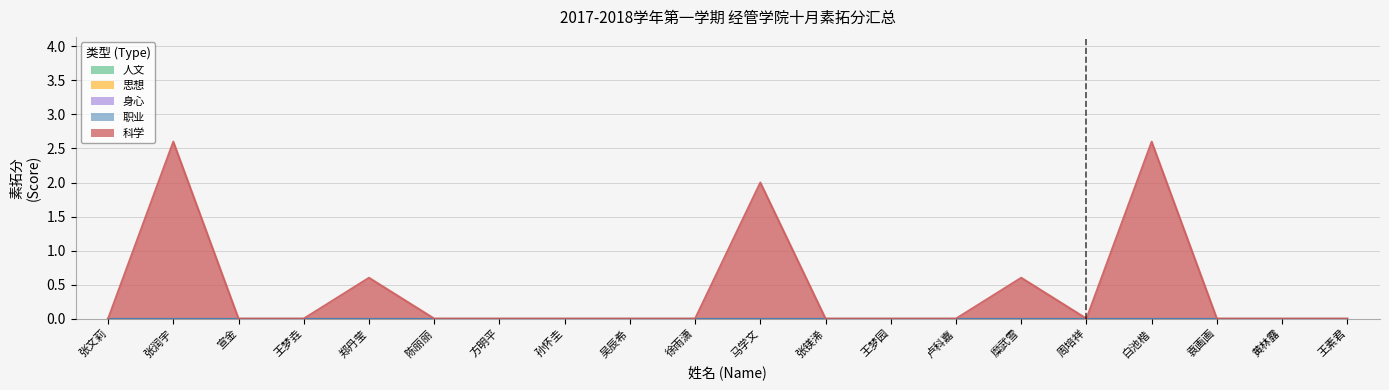

True or false: 思想 has more than 1 interior local peaks.

False